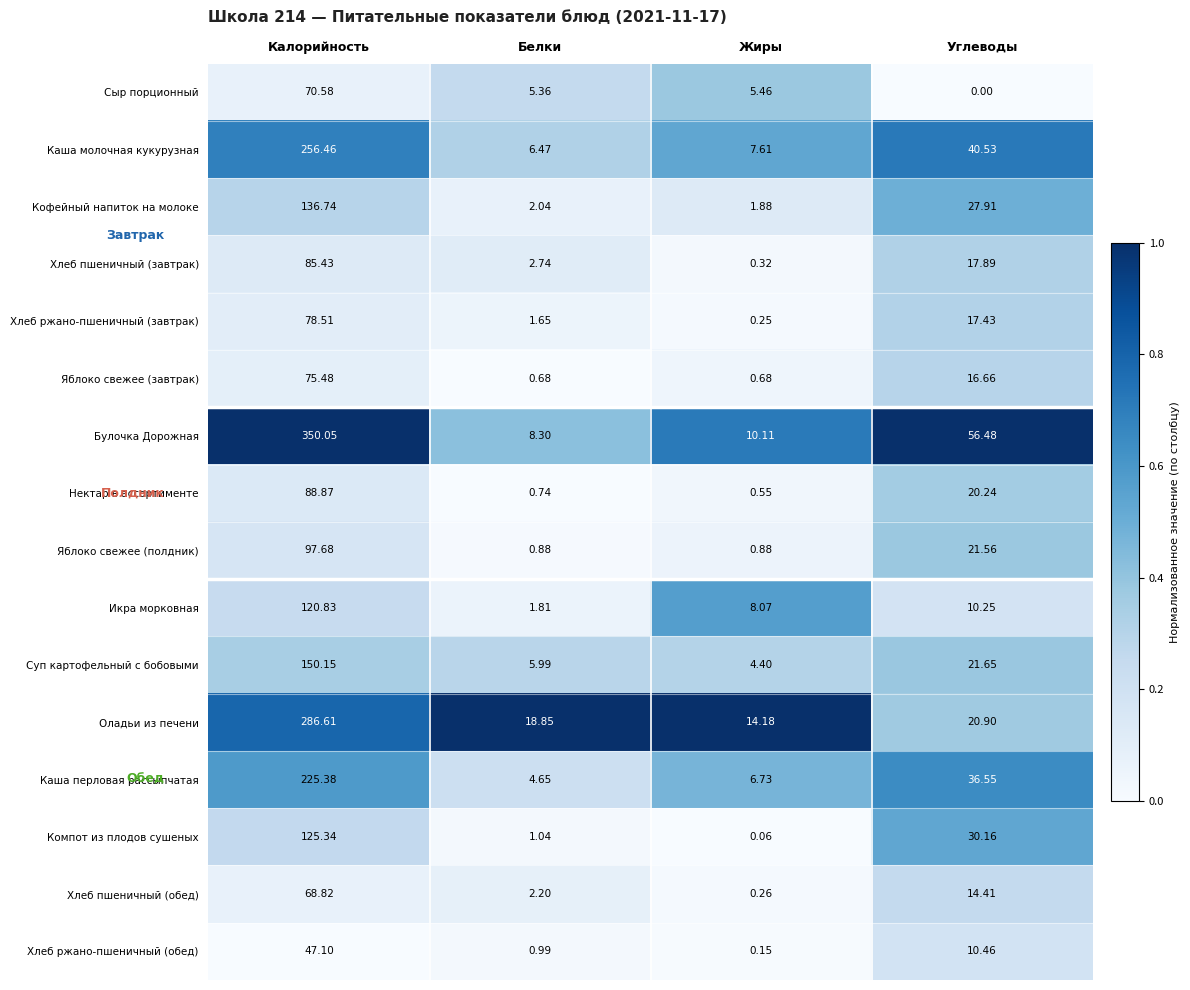

What is the spread (max minus min) of values at Белки?

18.2